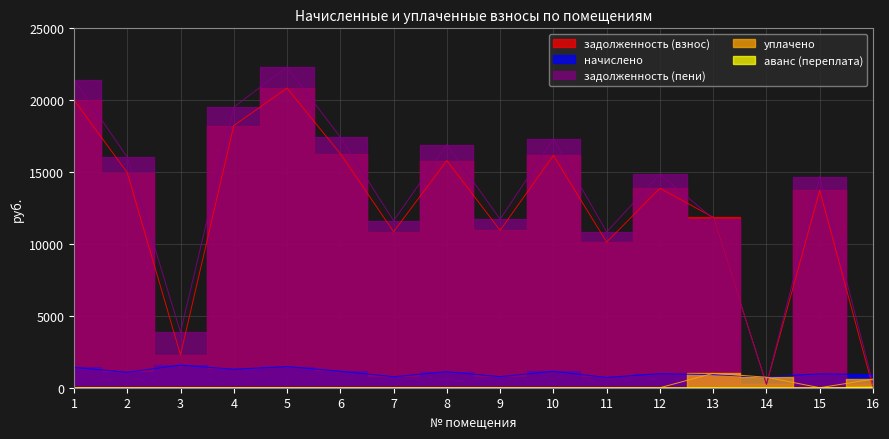

At which category is the sum across all series the highest?

5